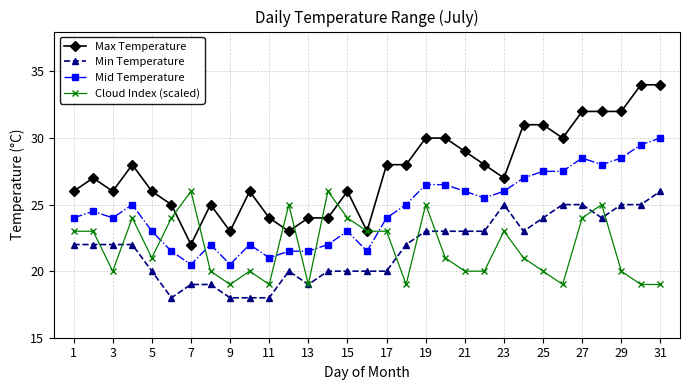

True or false: Mid Temperature has more than 2 interior local peaks.

True